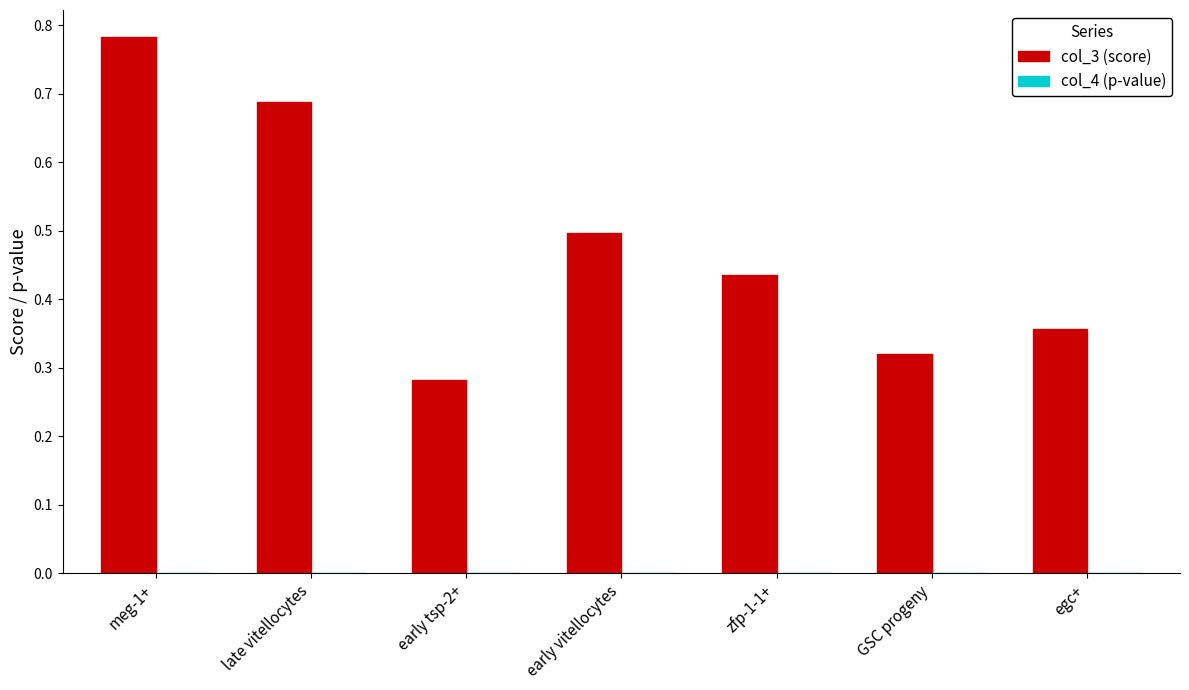

At which category is the sum across all series the highest?

meg-1+